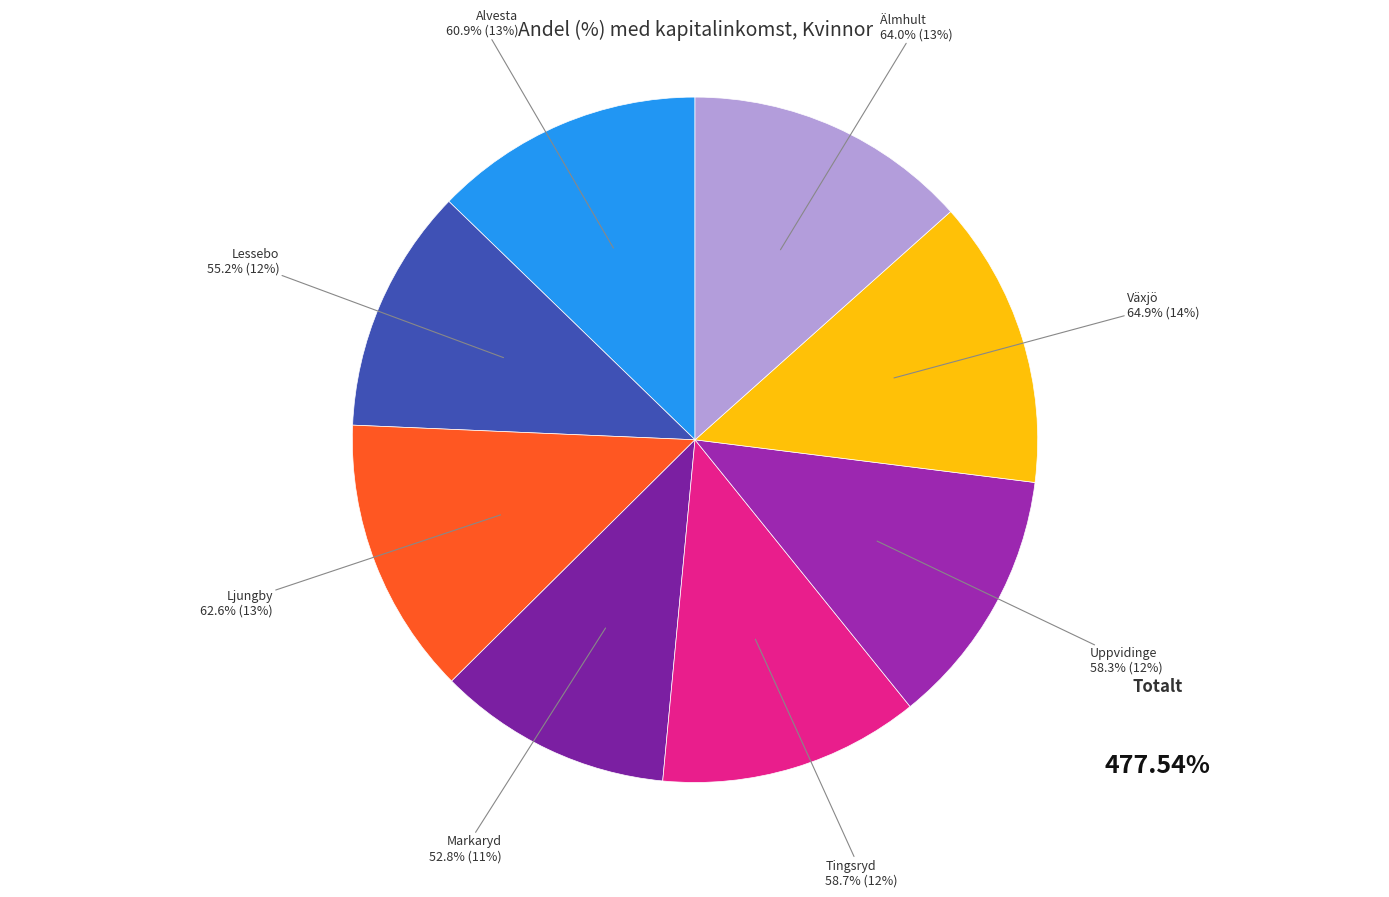

Between Markaryd and Uppvidinge, which is larger?

Uppvidinge